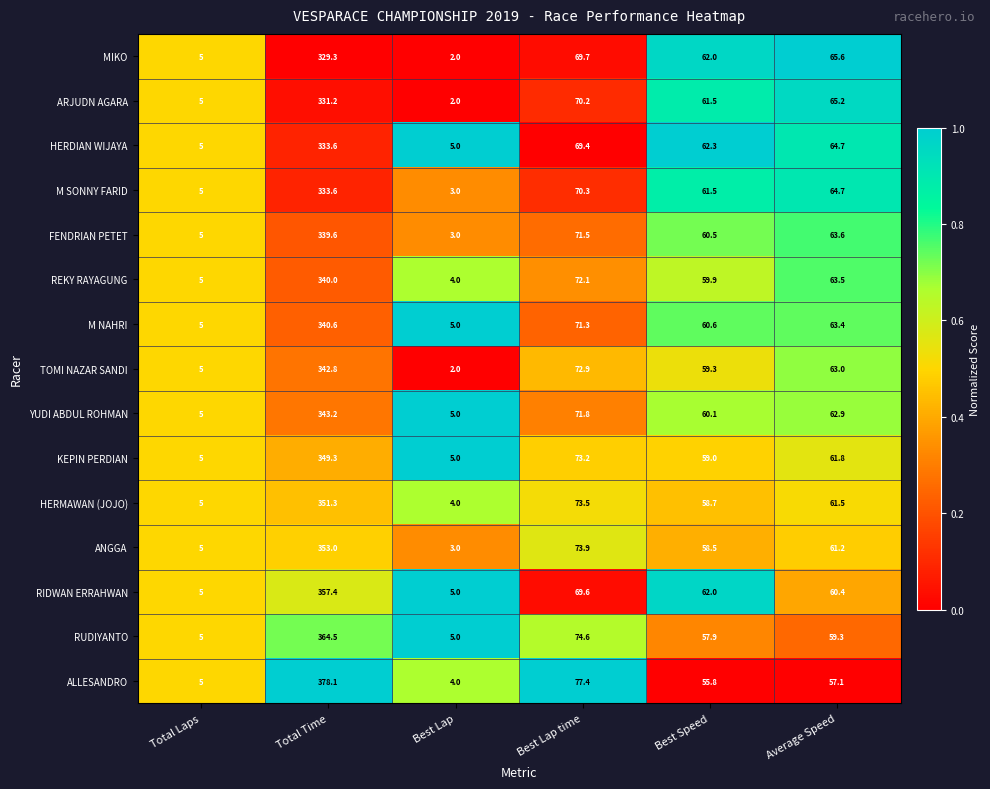

What is the smallest value displayed?

2.0